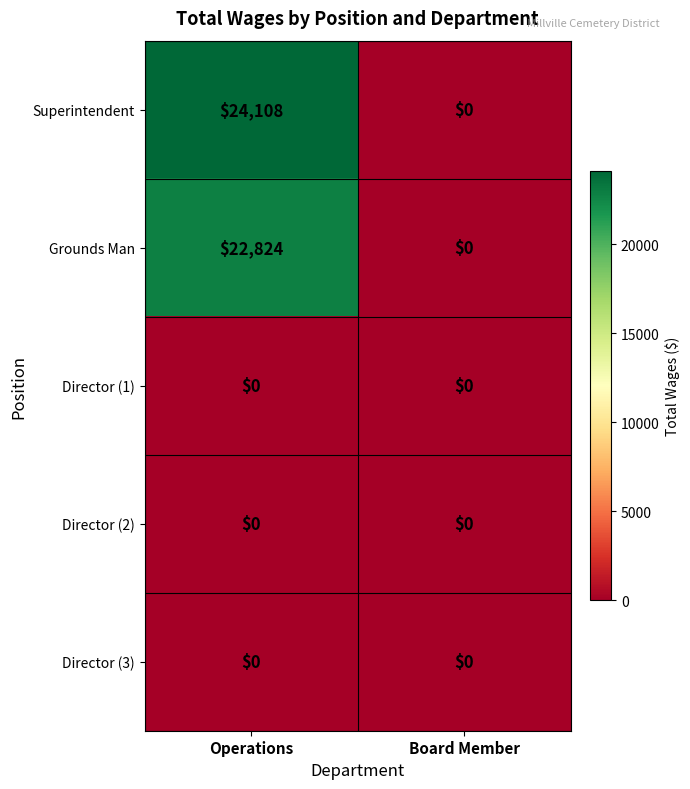

Is it true that Superintendent equals 0 at Board Member?

True